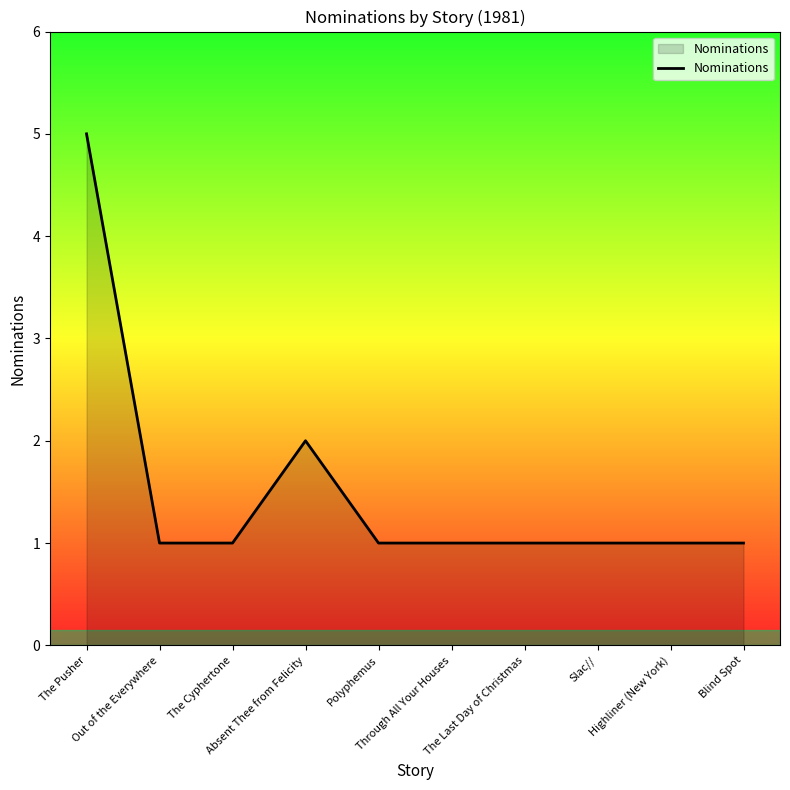

What is the maximum value shown in the chart?

5